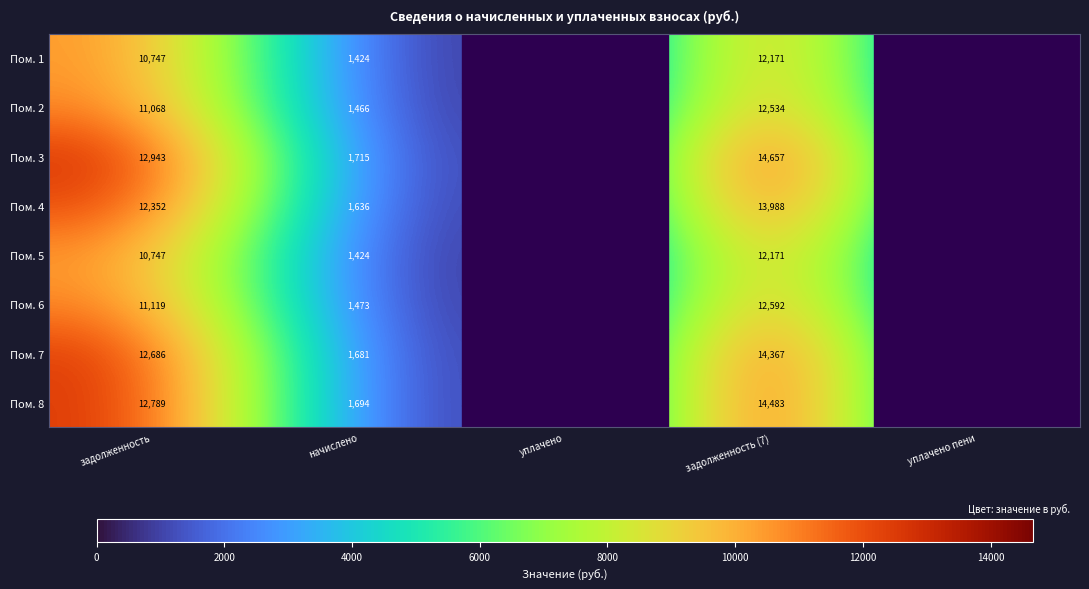

At which category is the sum across all series the highest?

задолженность (7)